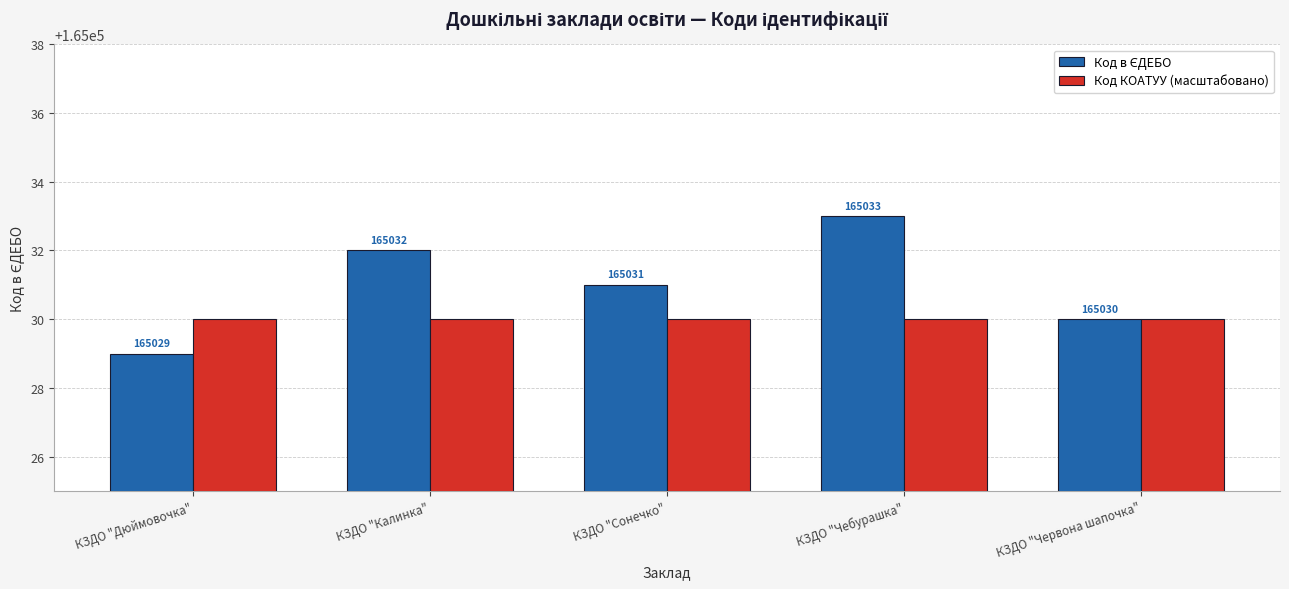

How many bars are there in each group?

2